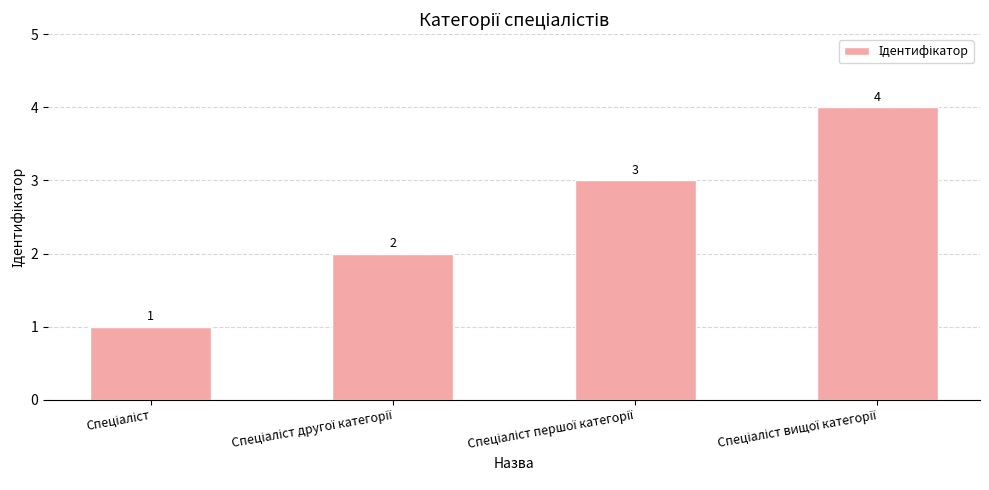

Reading right to left, transcribe all the data shown in this chart.

4	3	2	1